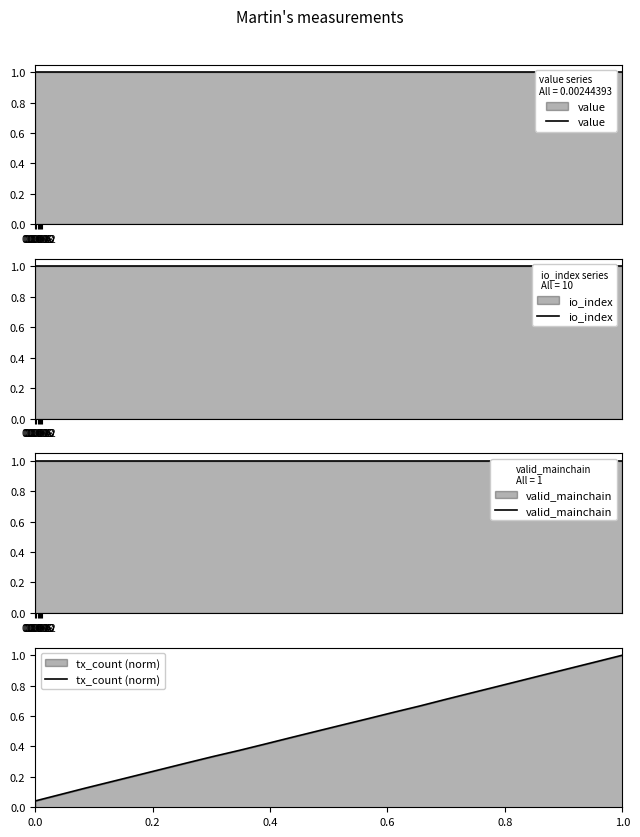

True or false: valid_mainchain has more than 2 points higher than both neighbors.

False